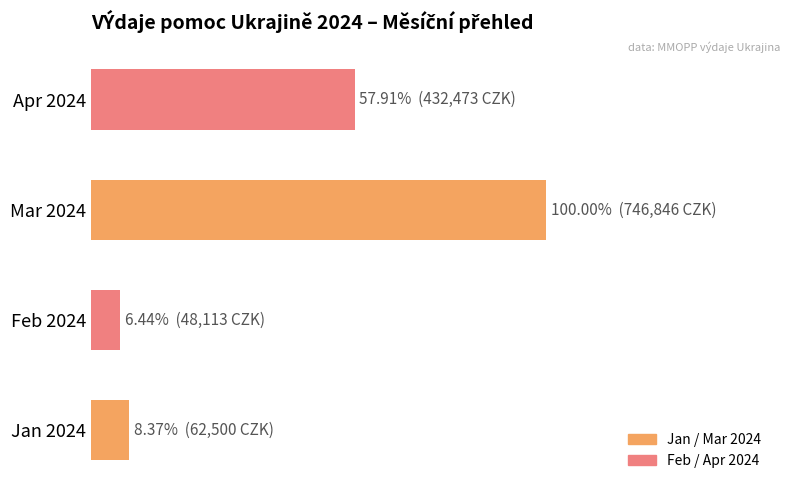

Are the bars horizontal?

Yes